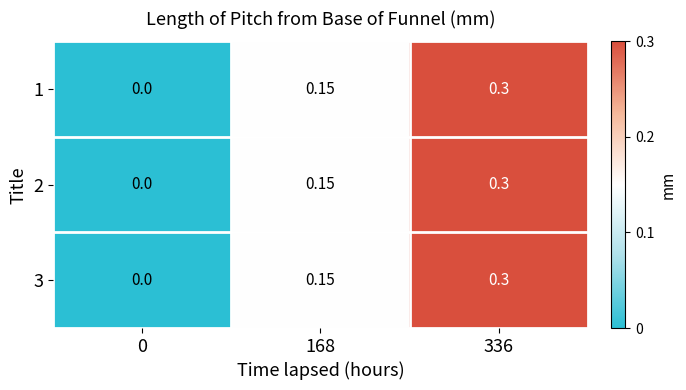

Is the value of 1 at 336 greater than the value of 3 at 0?

Yes